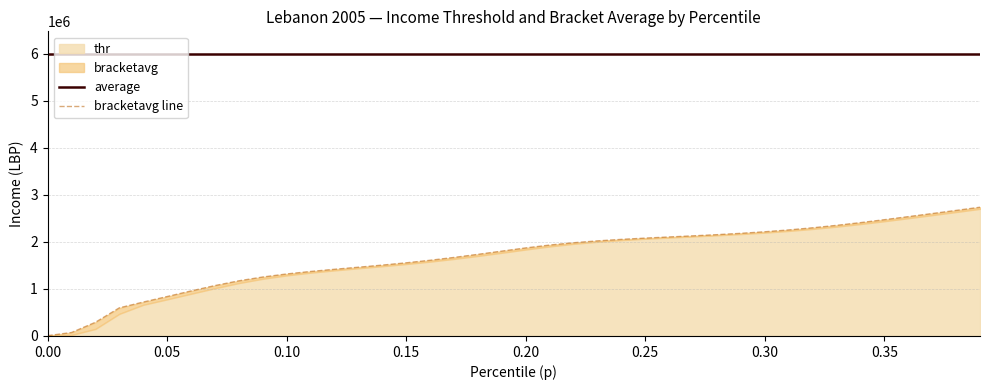

What is the average value of the average series?

5992834.0